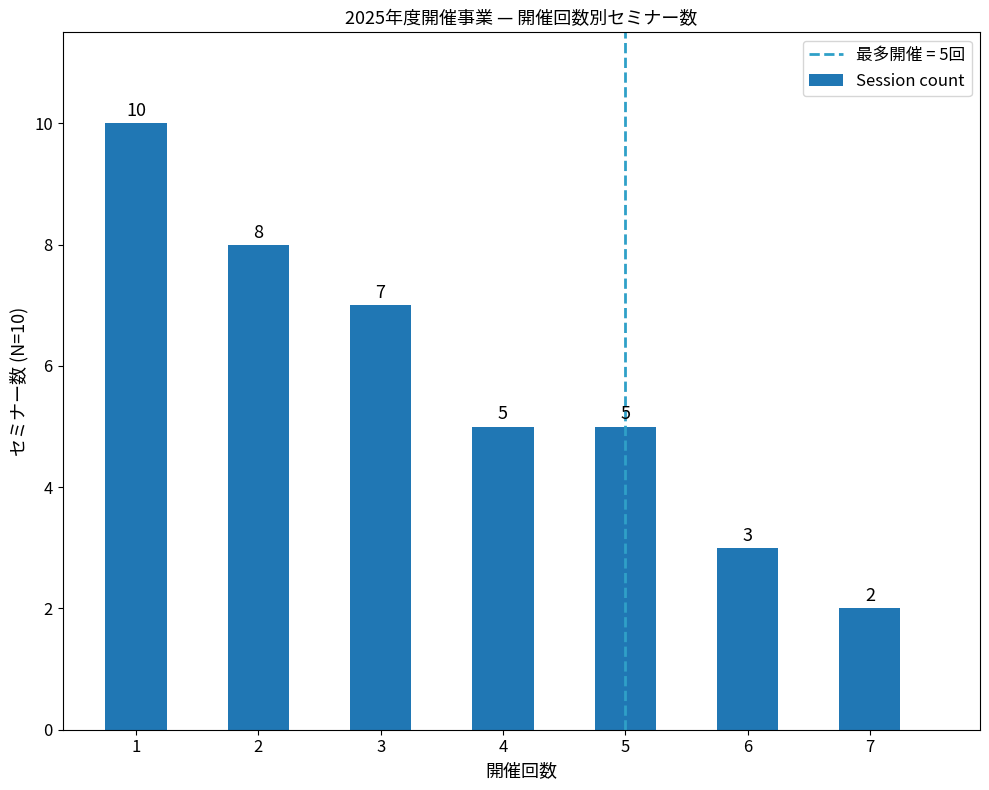

At which label does the data first exceed 5?

1